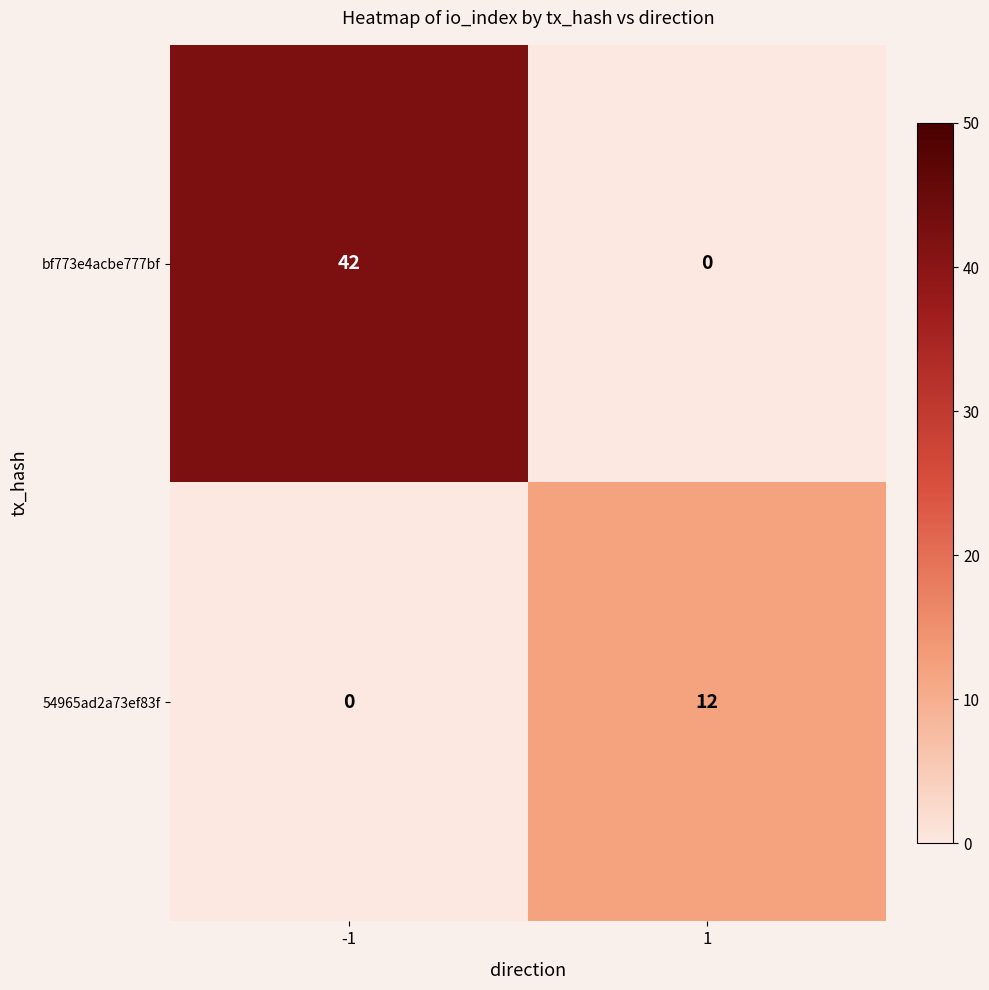

Reading right to left, what are all the values shown in this chart?

bf773e4acbe777bf: 1=0	-1=42
54965ad2a73ef83f: 1=12	-1=0